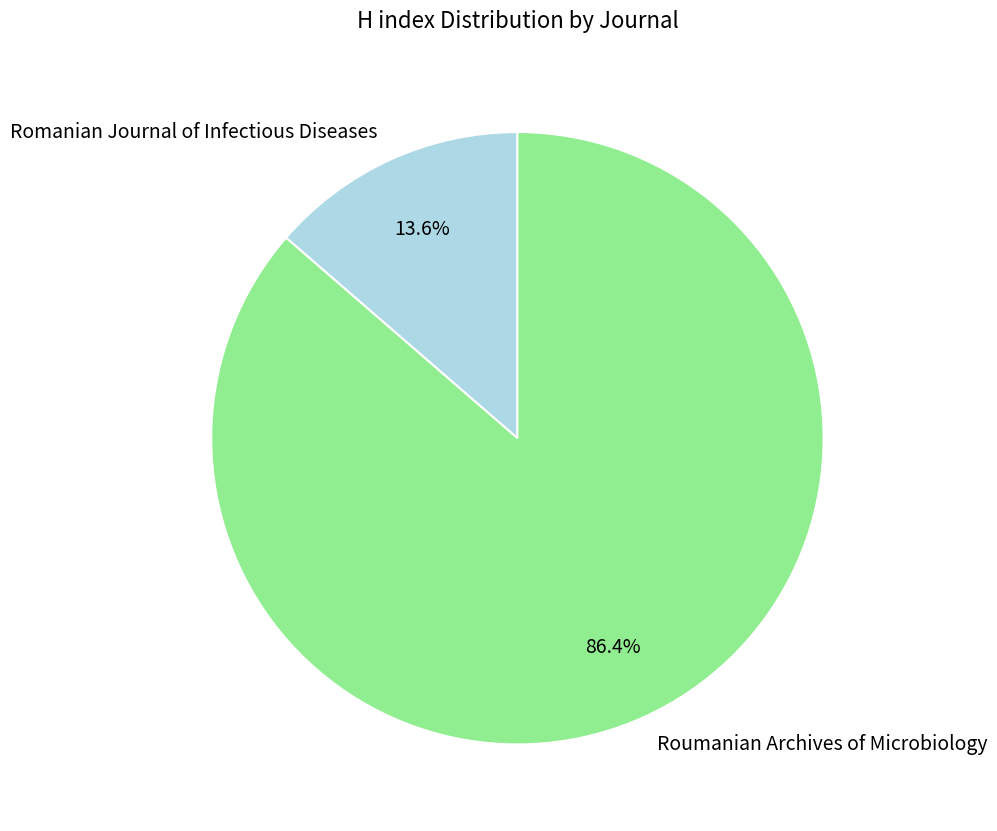

Do Roumanian Archives of Microbiology and Romanian Journal of Infectious Diseases together represent more than half of the pie?

Yes